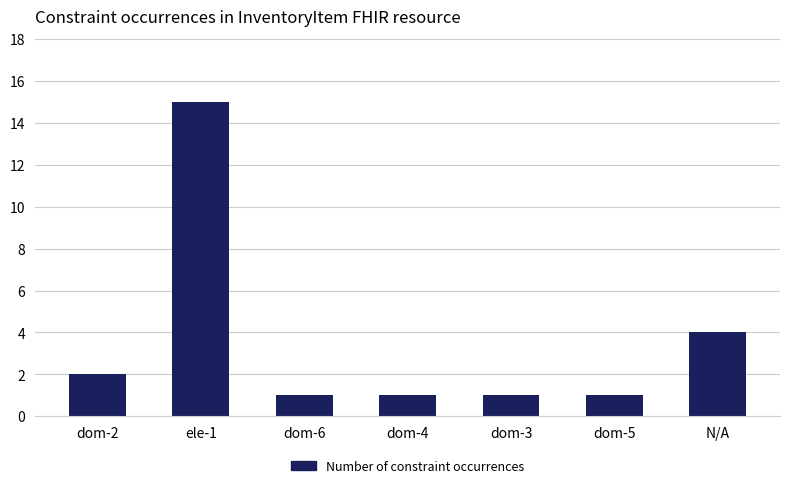

Reading left to right, extract all data points from this chart.

dom-2=2	ele-1=15	dom-6=1	dom-4=1	dom-3=1	dom-5=1	N/A=4